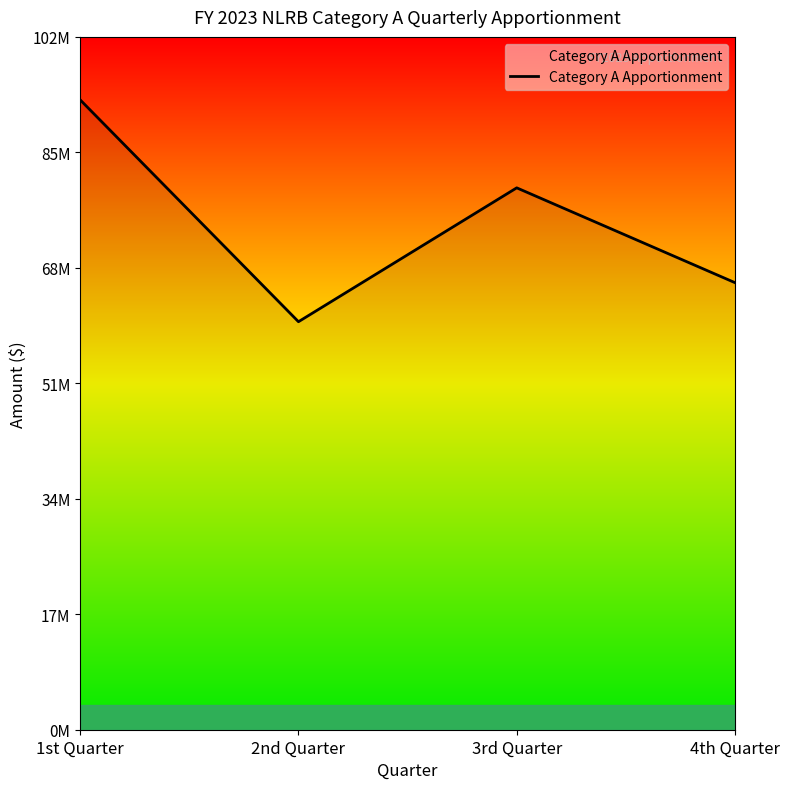

Does the chart have visible grid lines?

No